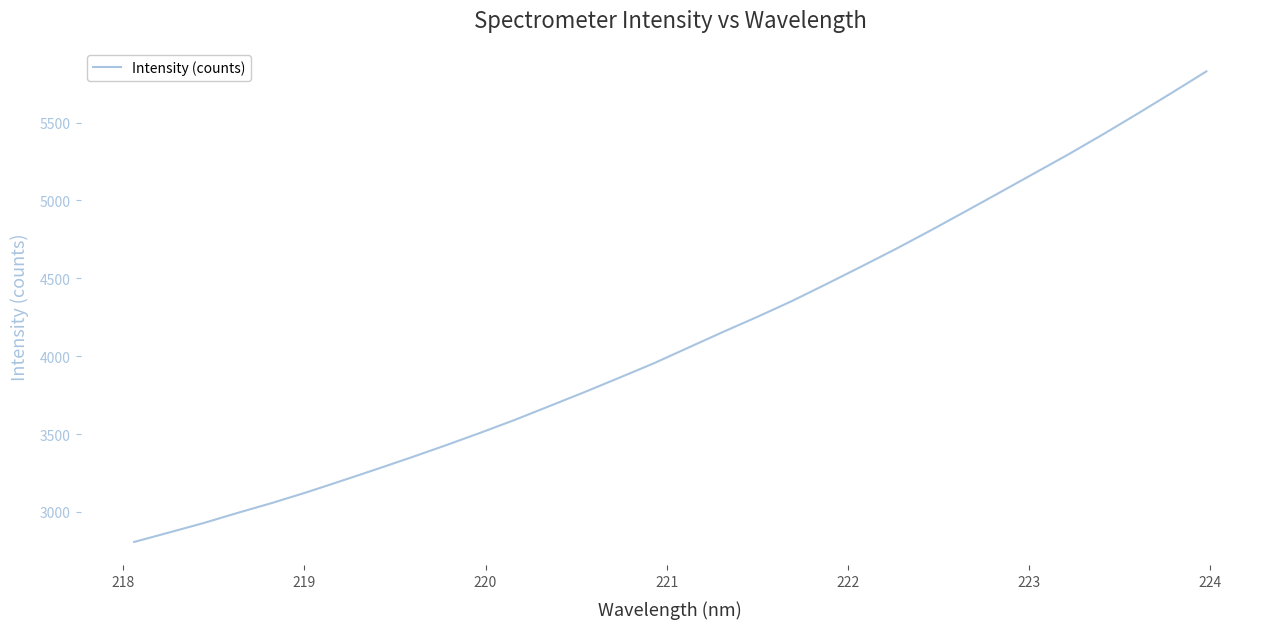

What is the difference between the maximum and minimum values?

3022.8